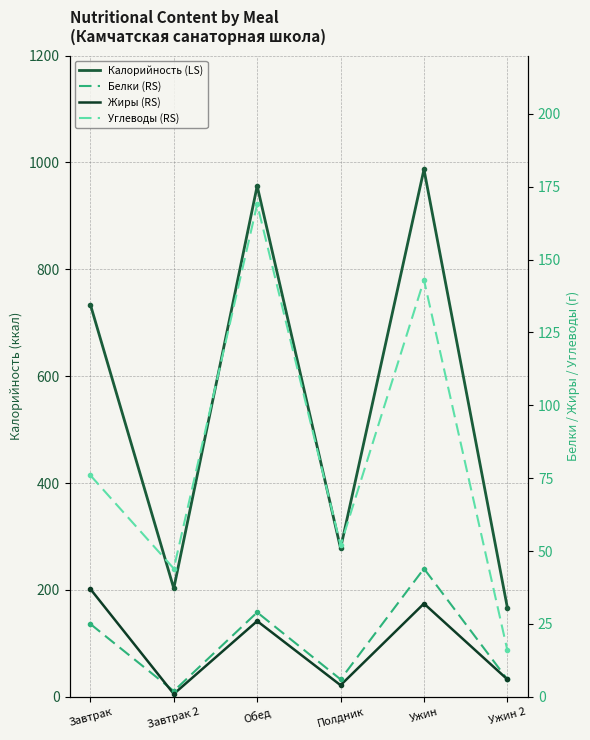

Where is the first local maximum for Калорийность (LS)?

Обед